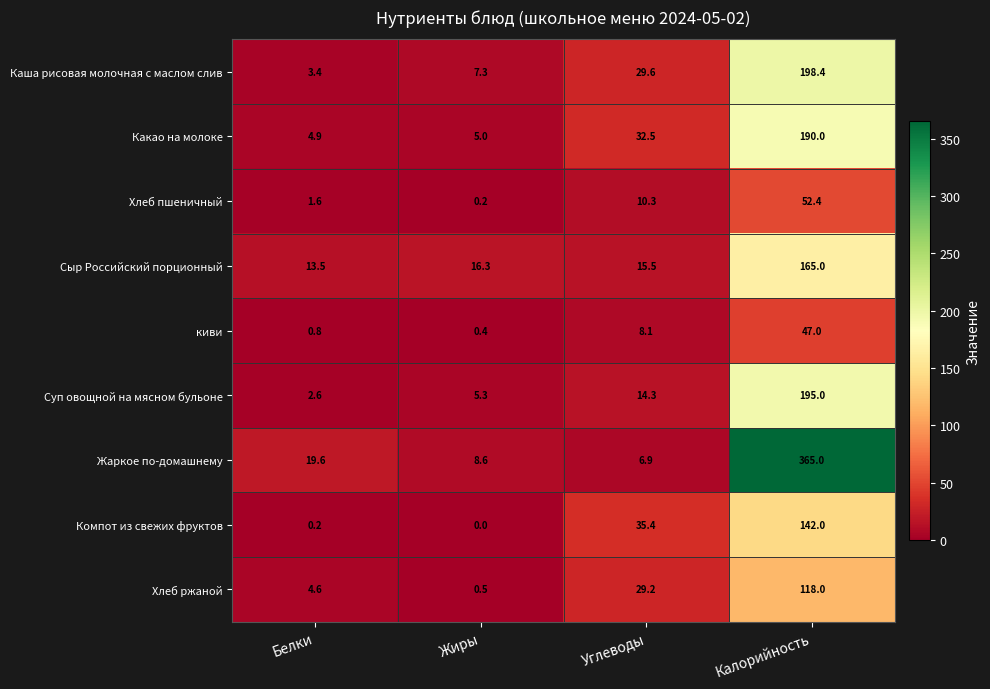

What is the sum of all Суп овощной на мясном бульоне values?

217.2